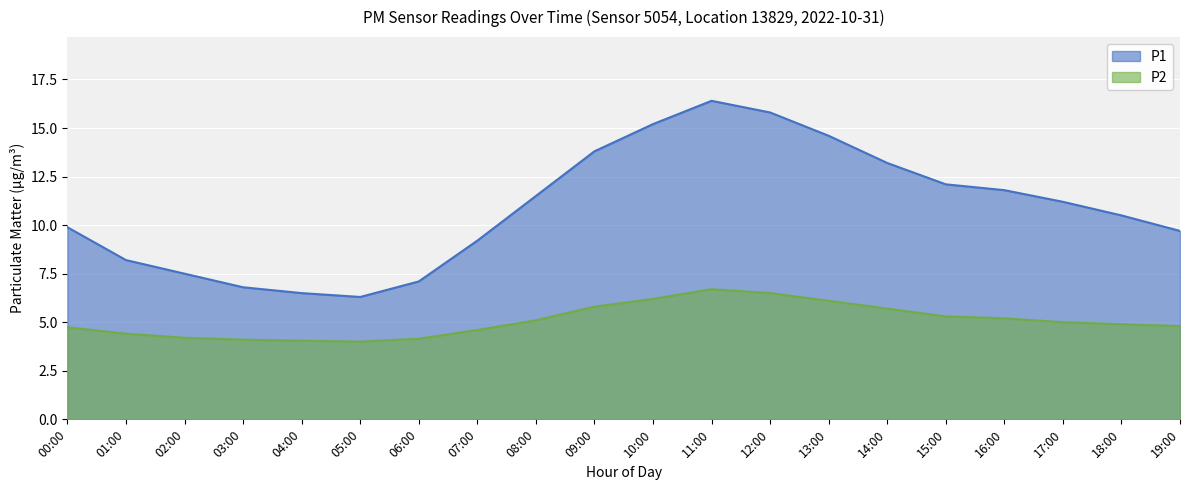

True or false: P2 and P1 cross at least once.

False